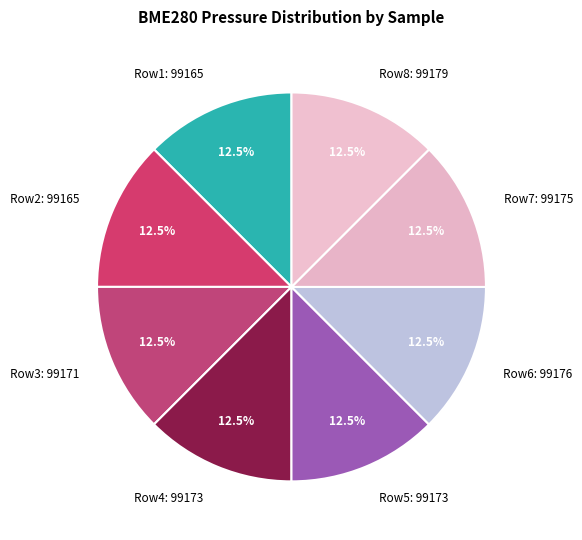

Approximately how many times larger is the value at Row7: 99175 compared to Row5: 99173?

1.0